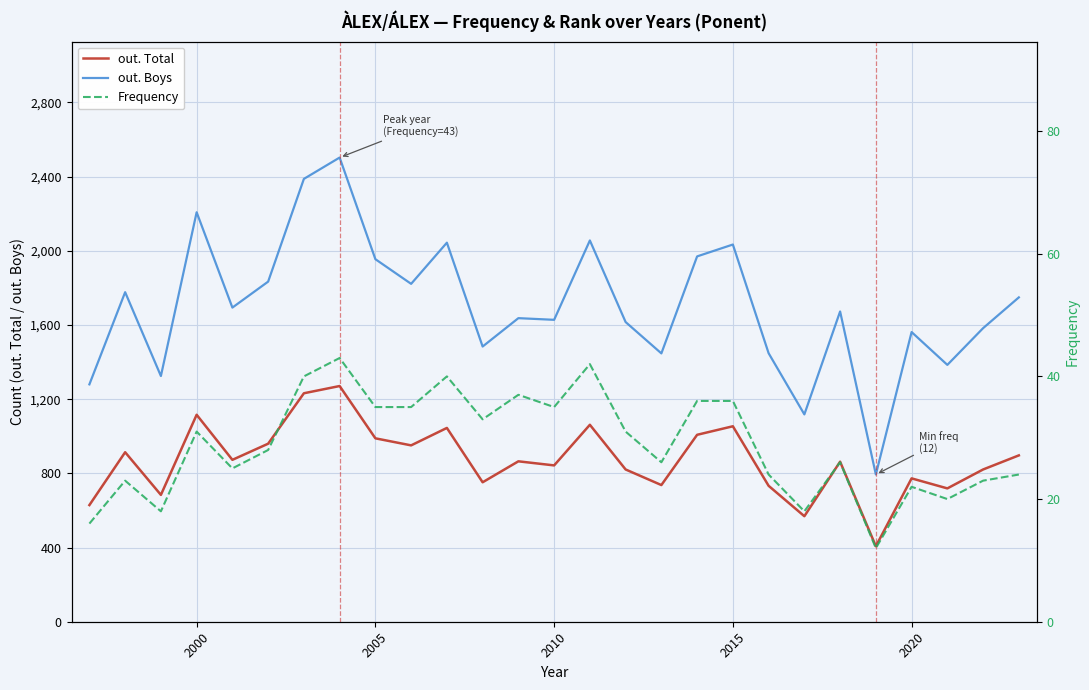

What is the greatest value displayed?

2503